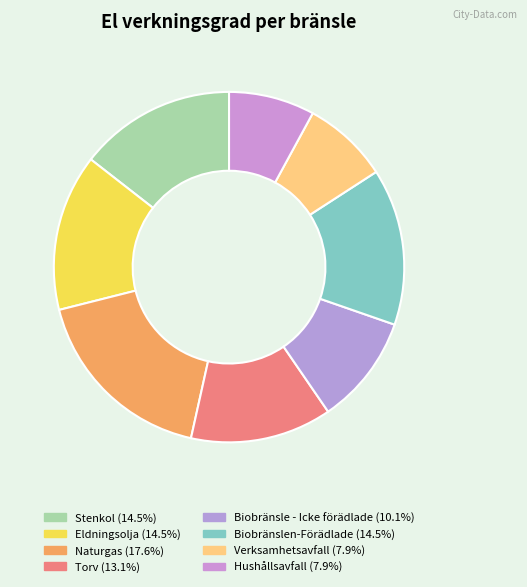

What is the largest slice in the pie chart?

Naturgas